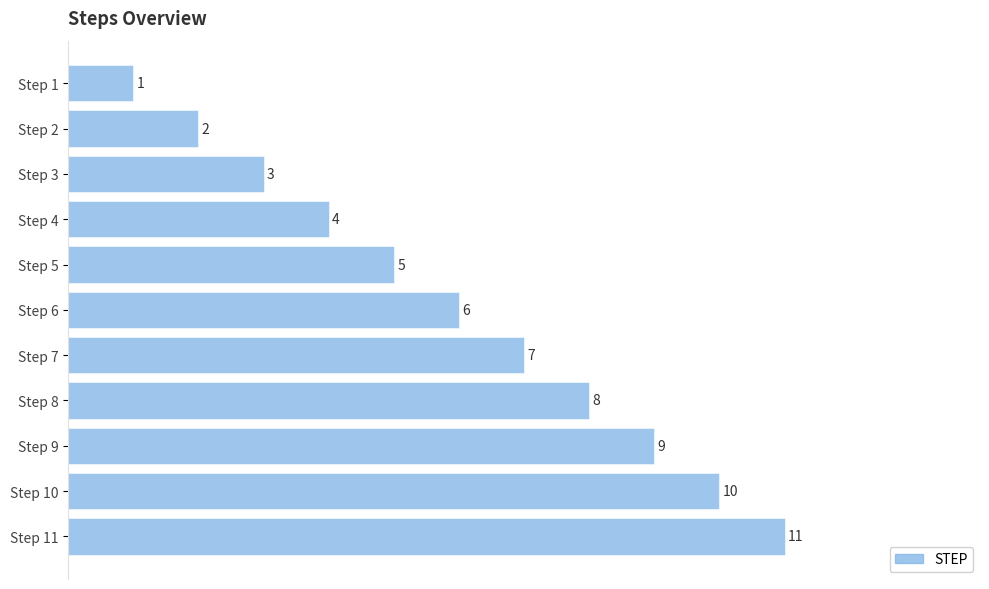

Does the chart contain stacked bars?

No